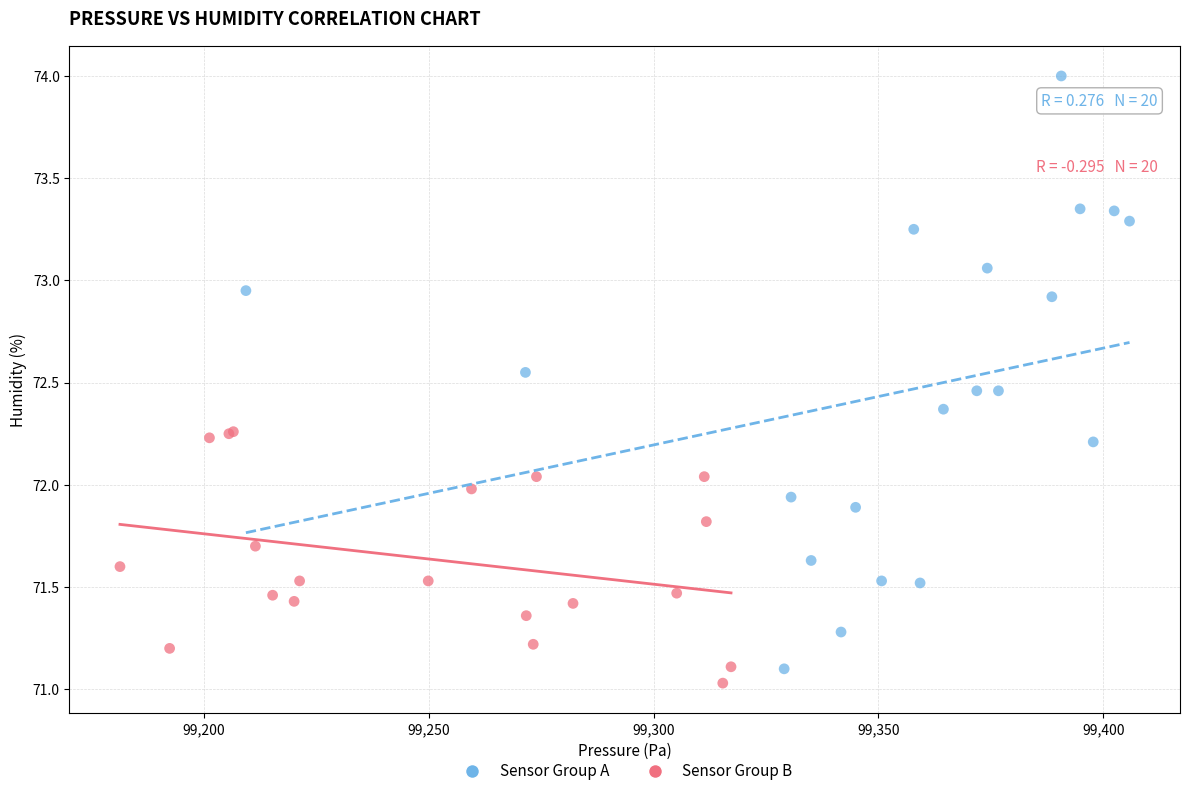

Which series contains the highest Y value?

Sensor Group A